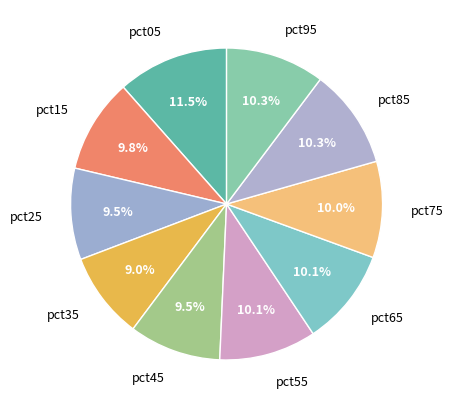

Combined, what portion of the pie is pct95 and pct75?

20.3%